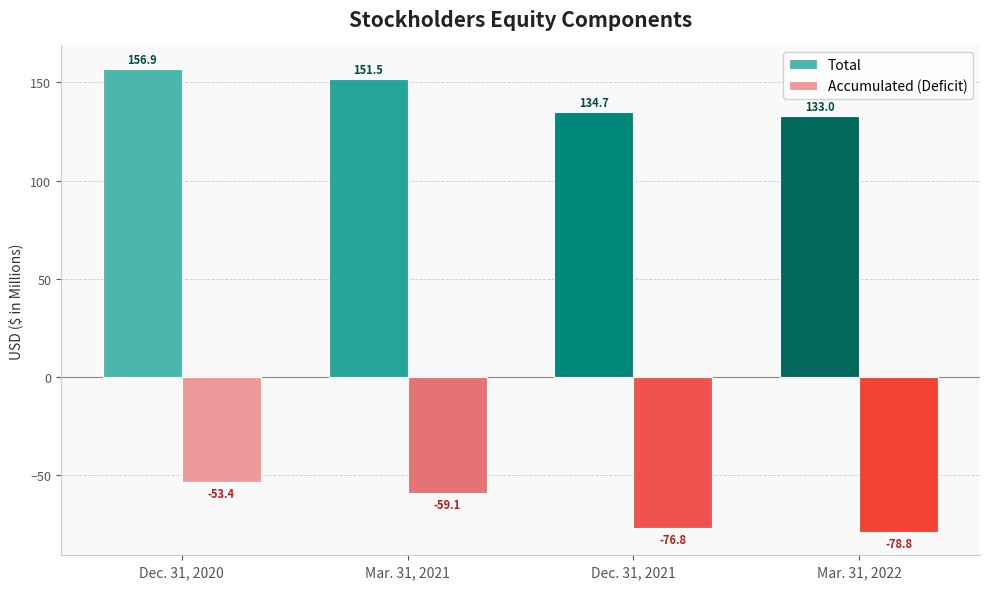

At which label does Accumulated (Deficit) reach its peak?

Dec. 31, 2020